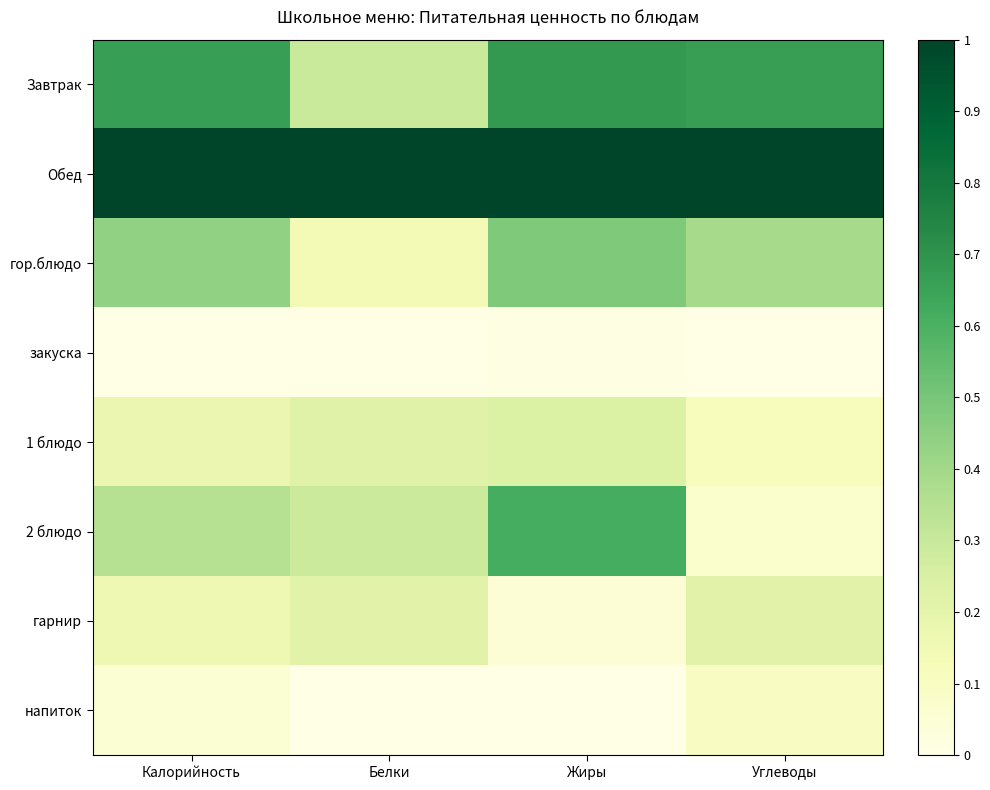

At which category does the chart reach its peak across all series?

Калорийность